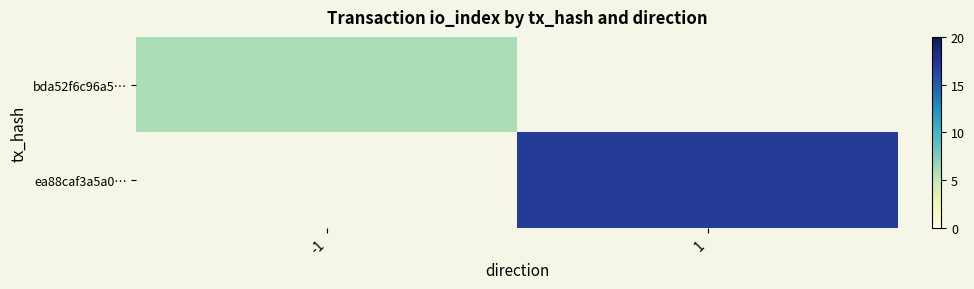

Where is bda52f6c96a5… nearest to the value 6?

-1